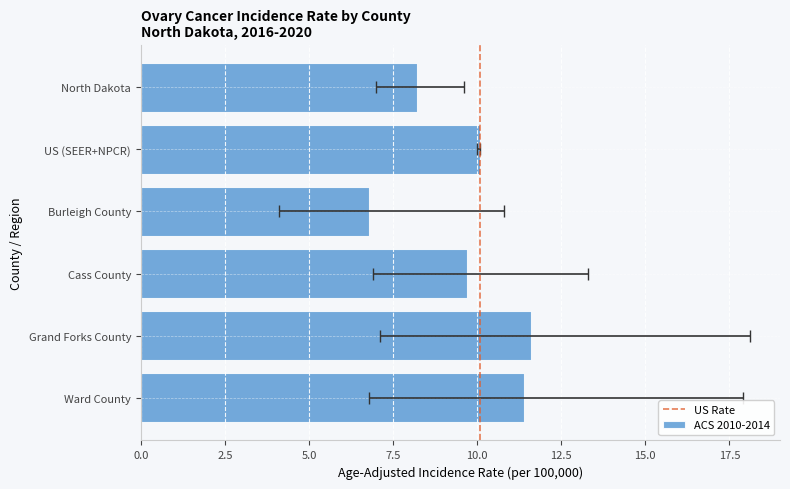

Reading right to left, list all the values displayed in this chart.

11.4	11.6	9.7	6.8	10.1	8.2